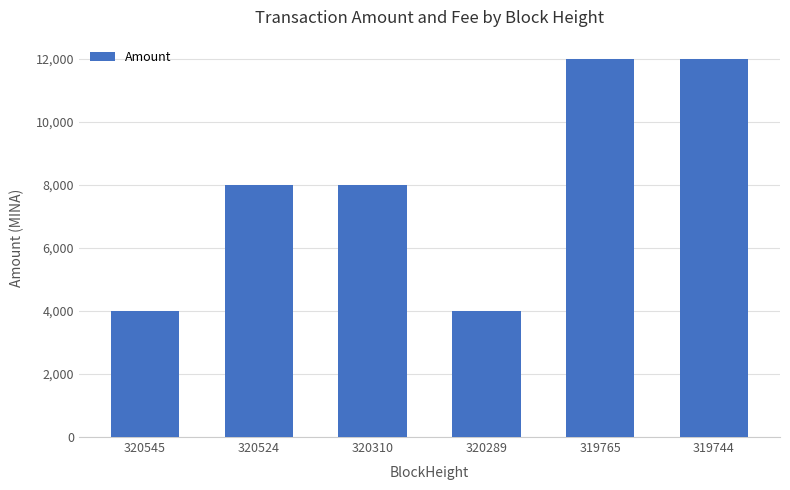

Which has a higher value, 320310 or 320289?

320310